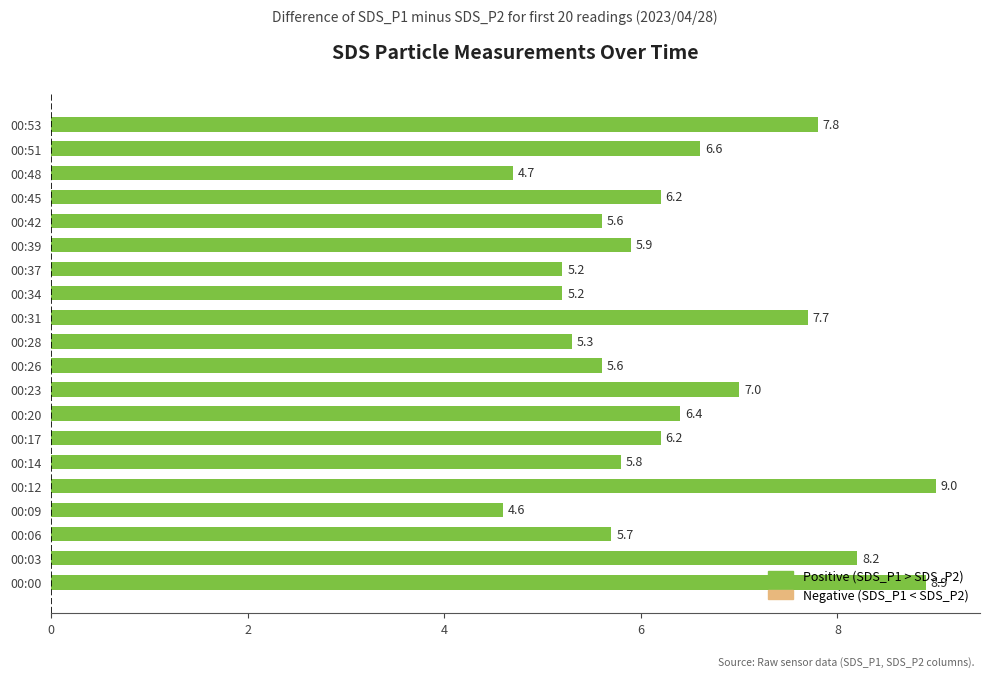

The chart shows a value of 4.8 at 00:00. True or false?

False